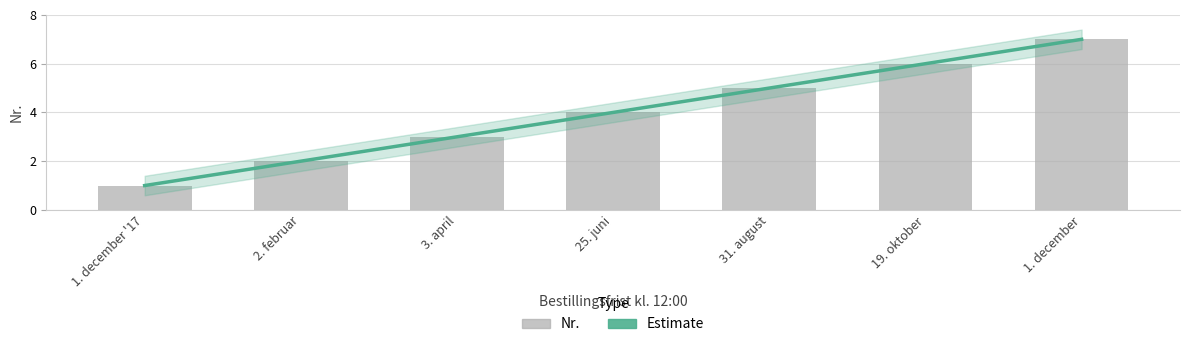

How many values are between 2 and 6?

5